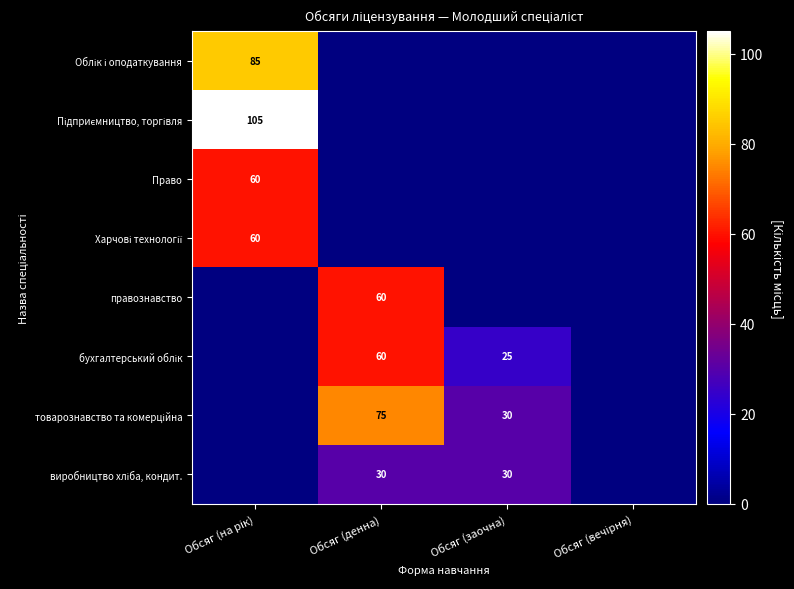

The value of виробництво хліба, кондит. at Обсяг (заочна) is 48. True or false?

False